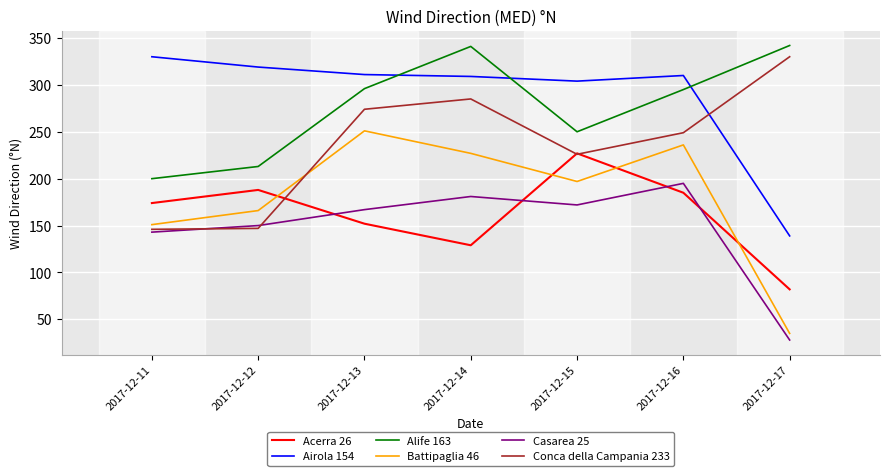

What are all the series names shown in the legend?

Acerra 26, Airola 154, Alife 163, Battipaglia 46, Casarea 25, Conca della Campania 233